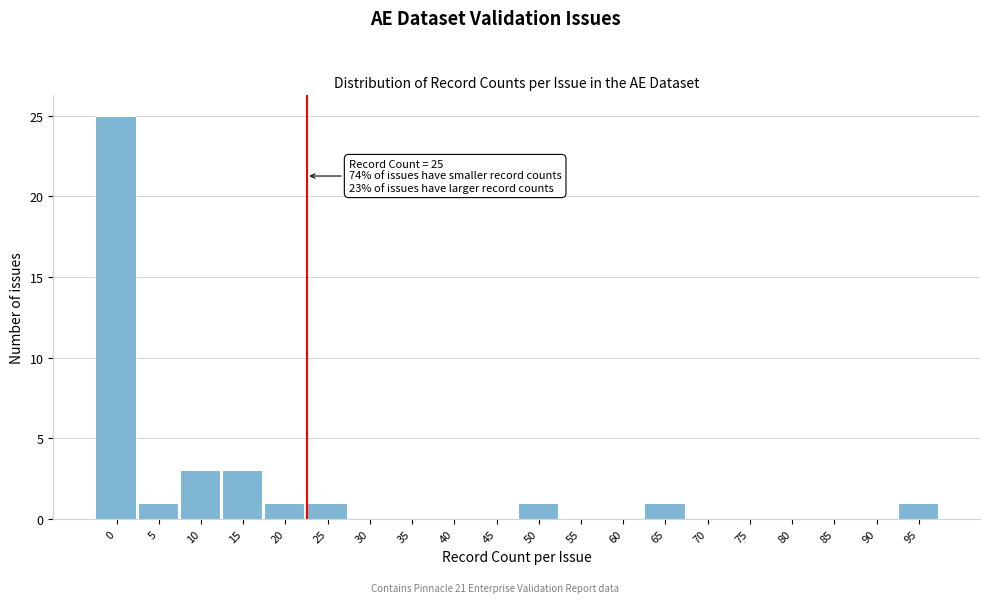

Reading left to right, what are all the values shown in this chart?

0=25	5=1	10=3	15=3	20=1	25=1	30=0	35=0	40=0	45=0	50=1	55=0	60=0	65=1	70=0	75=0	80=0	85=0	90=0	95=1